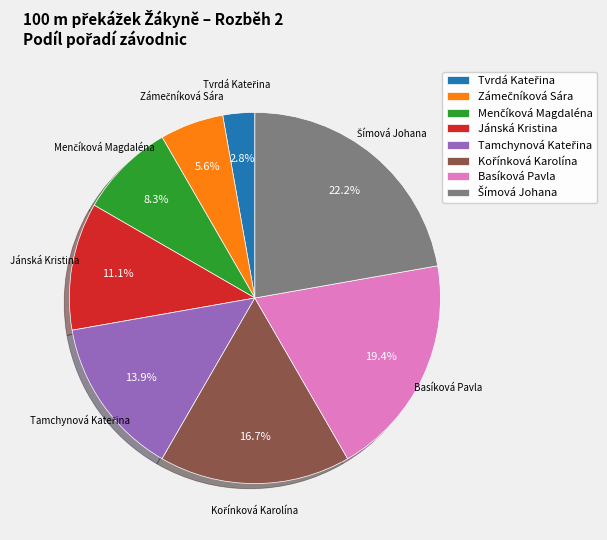

The Basíková Pavla slice represents 26% of the pie. True or false?

False